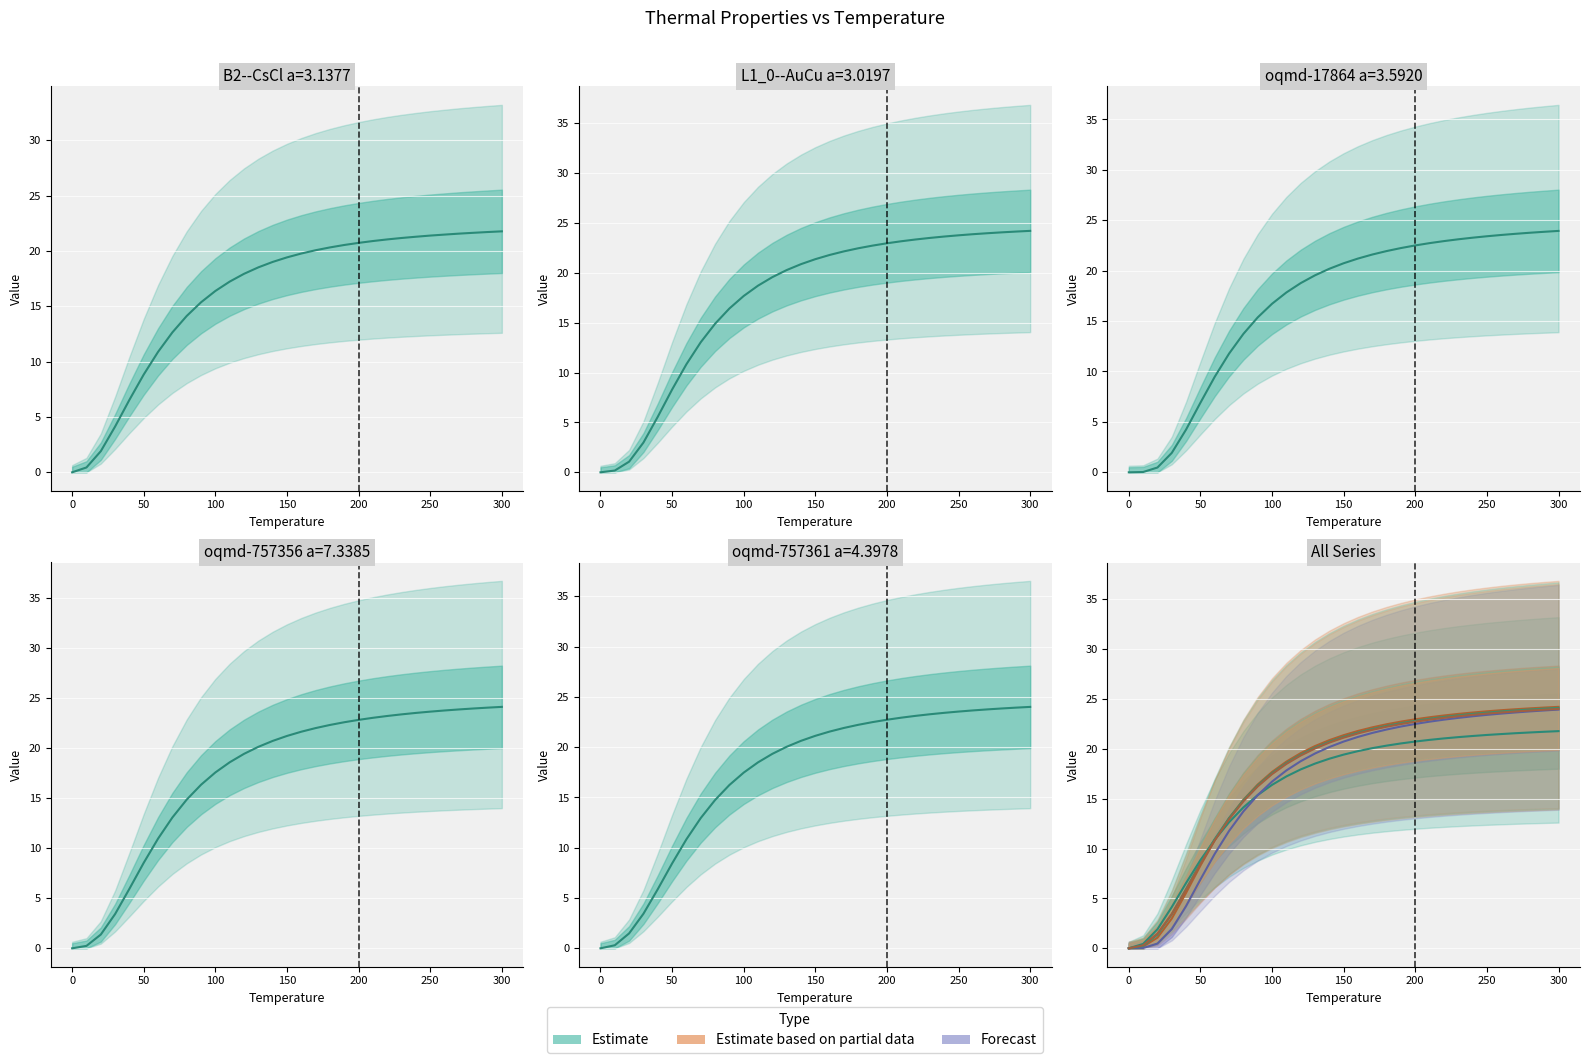

True or false: oqmd-757356 a=7.3385 has more than 0 interior local peaks.

False